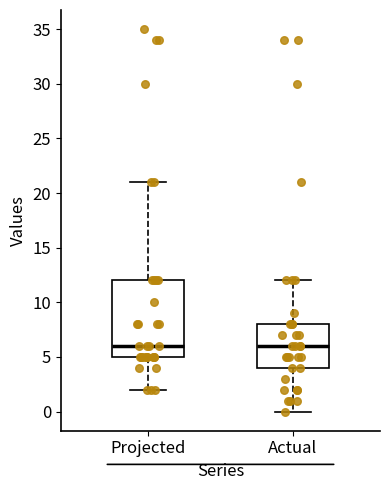

Reading left to right, read every box against the y-axis: the position of its median line, the range the box covers, and the ends of its whiskers. The values are not printed on the chart, so give them approximately, as read against the axis.

Projected: median 6, box 5 to 12, whiskers 2 to 21
Actual: median 6, box 4 to 8, whiskers 0 to 12